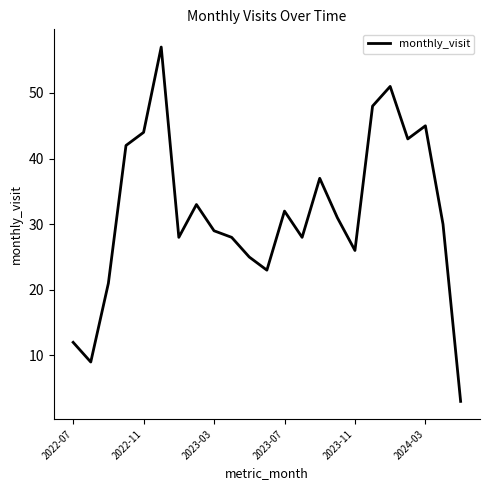

Reading right to left, transcribe all the data shown in this chart.

3	30	45	43	51	48	26	31	37	28	32	23	25	28	29	33	28	57	44	42	21	9	12